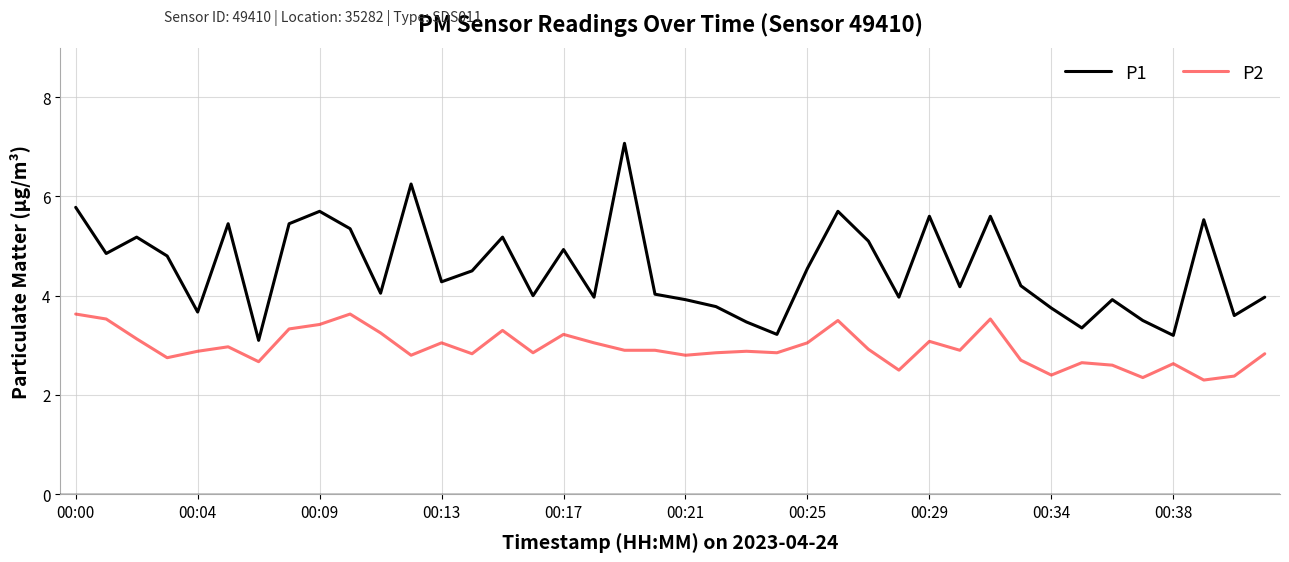

At how many categories does at least one series exceed 3?

40